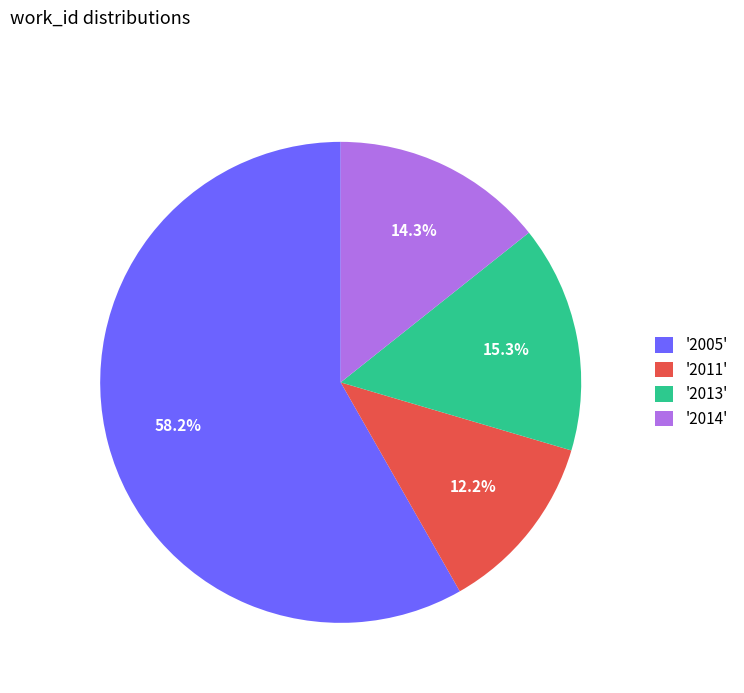

Does '2011' account for over 50% of the chart?

No